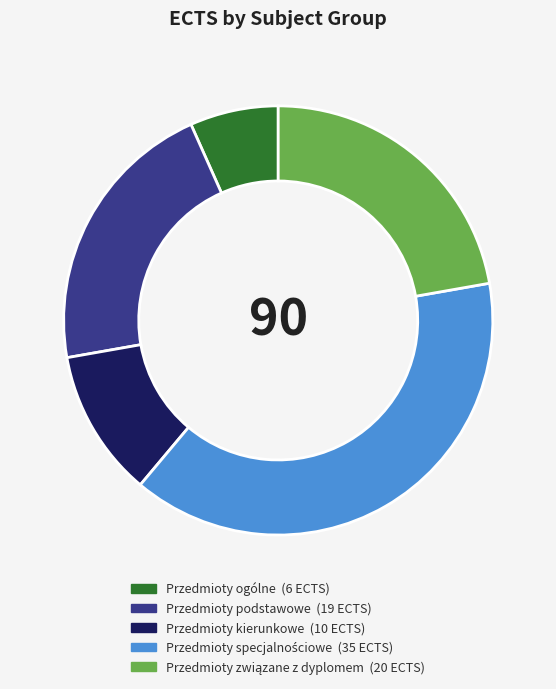

Which category has the smallest portion of the pie?

Przedmioty ogólne